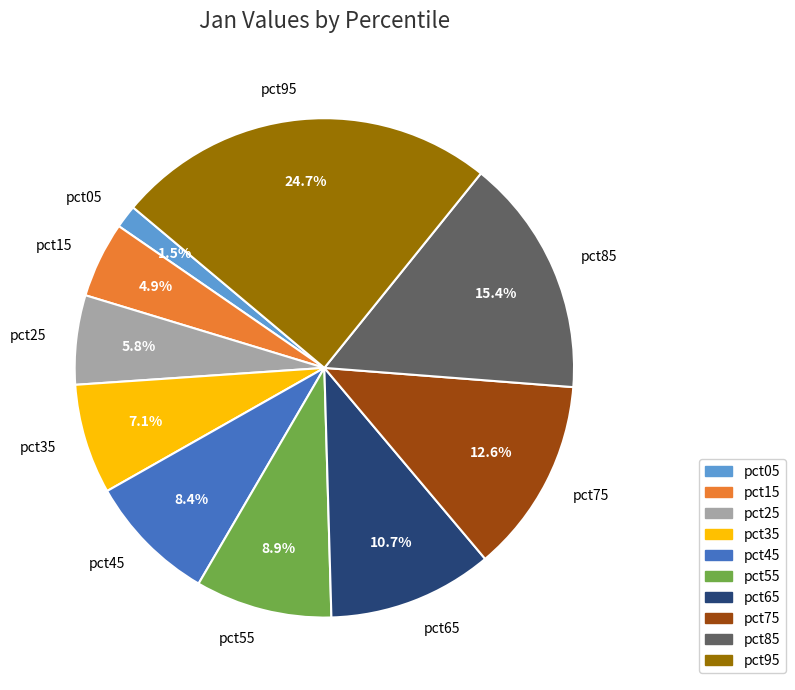

How many slices are in this pie chart?

10